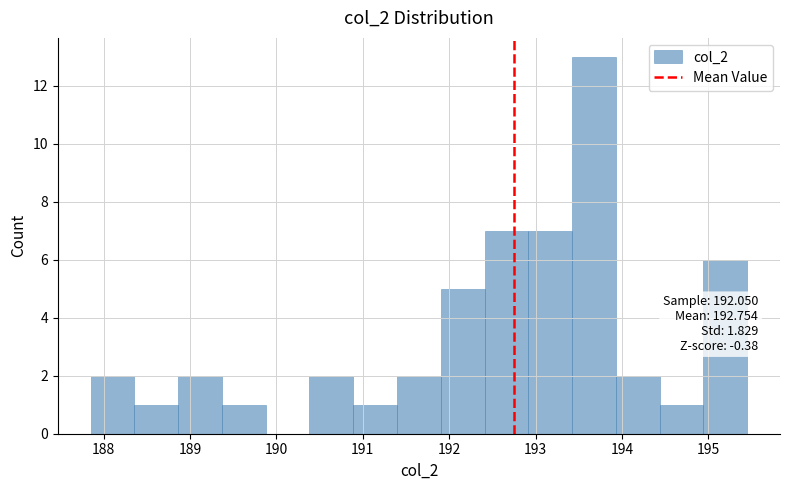

Which range on the x-axis has the tallest bar?

193.4 to 193.9